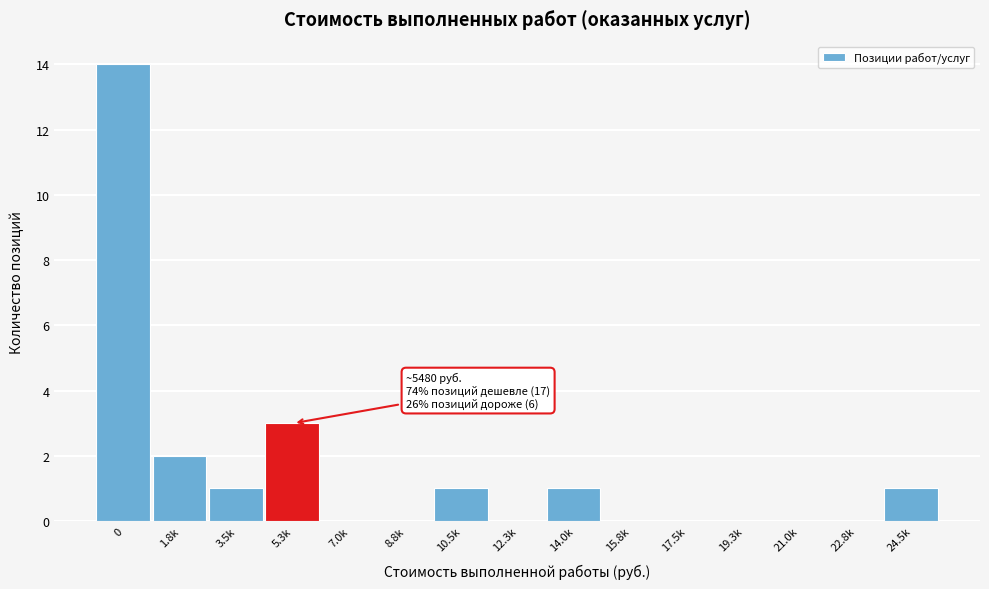

Reading left to right, transcribe all the data shown in this chart.

0=14	1.8k=2	3.5k=1	5.3k=3	7.0k=0	8.8k=0	10.5k=1	12.3k=0	14.0k=1	15.8k=0	17.5k=0	19.3k=0	21.0k=0	22.8k=0	24.5k=1